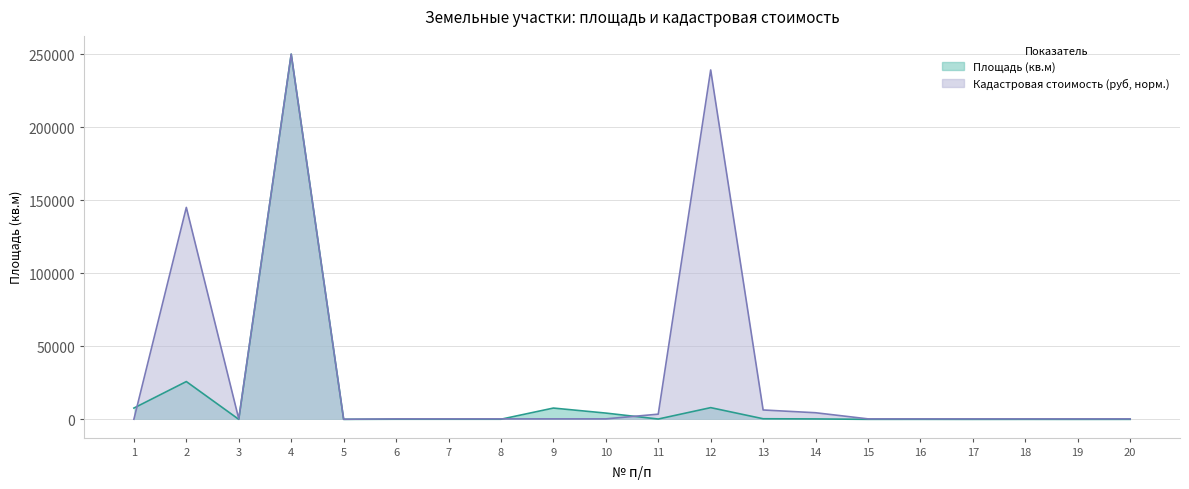

After their last crossing, which series has the higher values: Площадь (кв.м) or Кадастровая стоимость (руб)?

Кадастровая стоимость (руб)